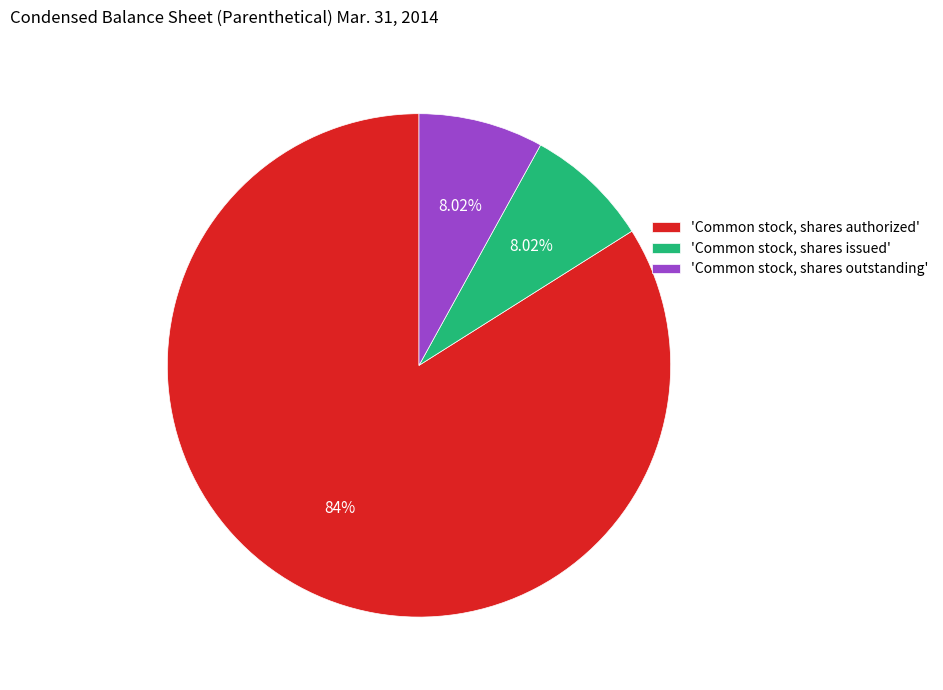

Which category accounts for the majority?

'Common stock, shares authorized'